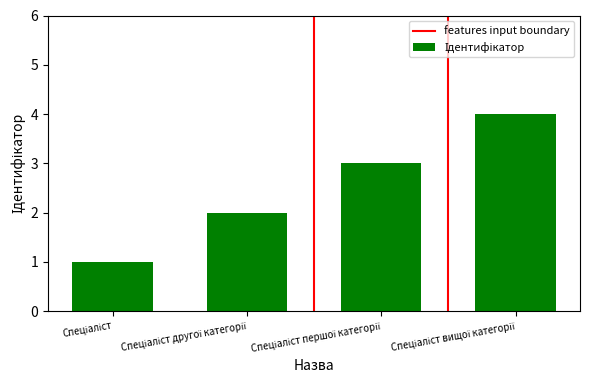

Does the chart contain any negative values?

No